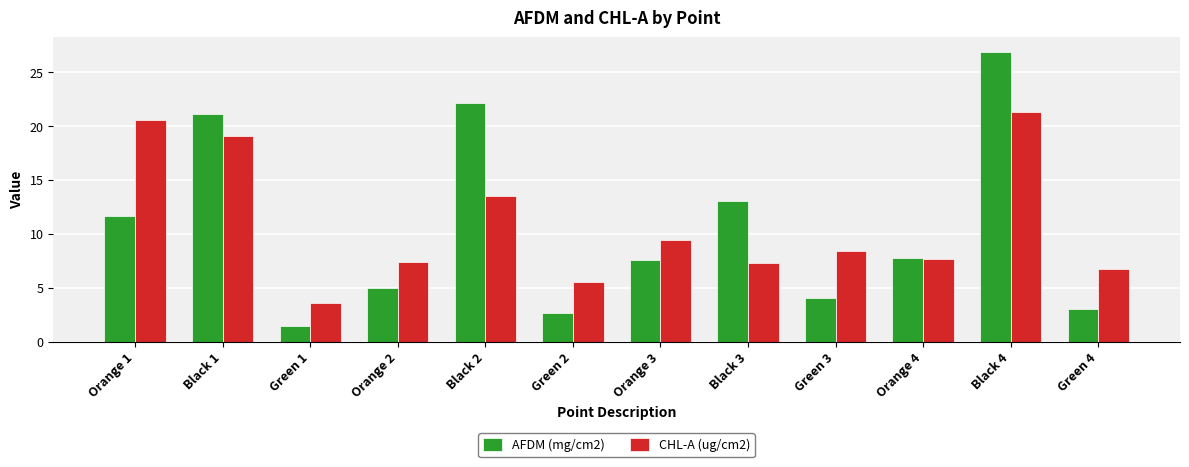

List the series in order of their overall mean, highest first.

CHL-A (ug/cm2), AFDM (mg/cm2)